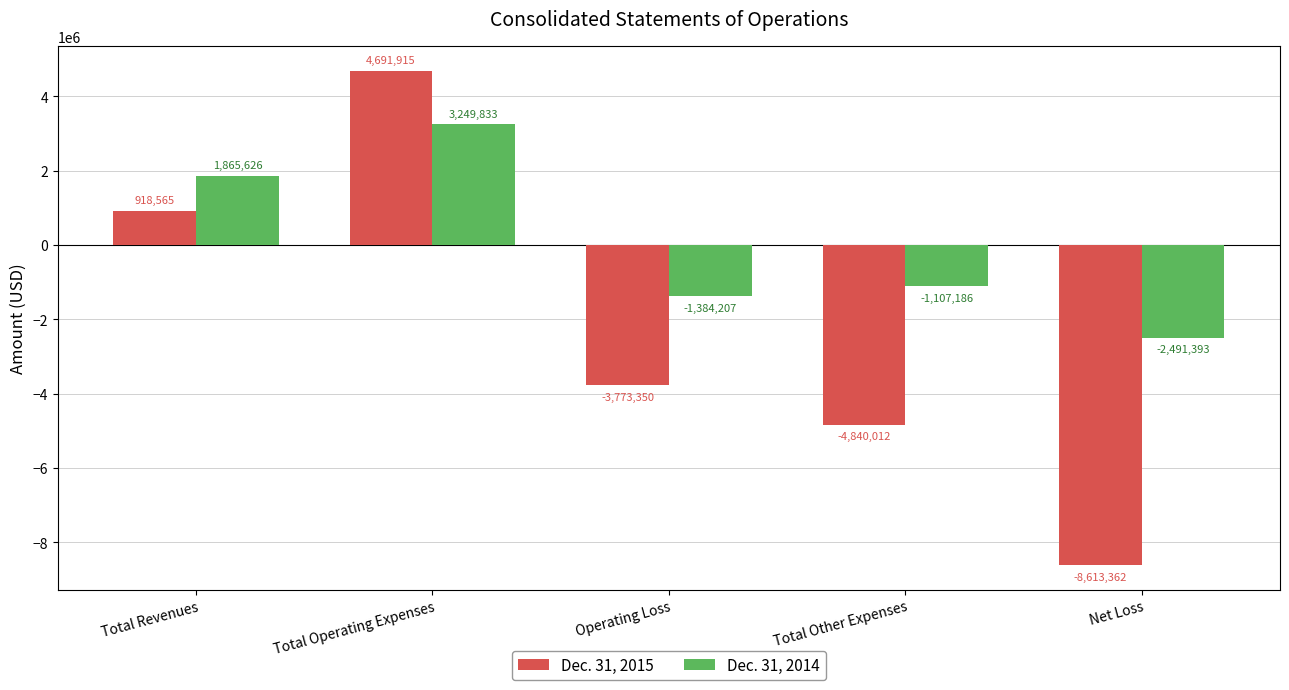

Is it true that Dec. 31, 2015 equals 4691915 at Total Operating Expenses?

True